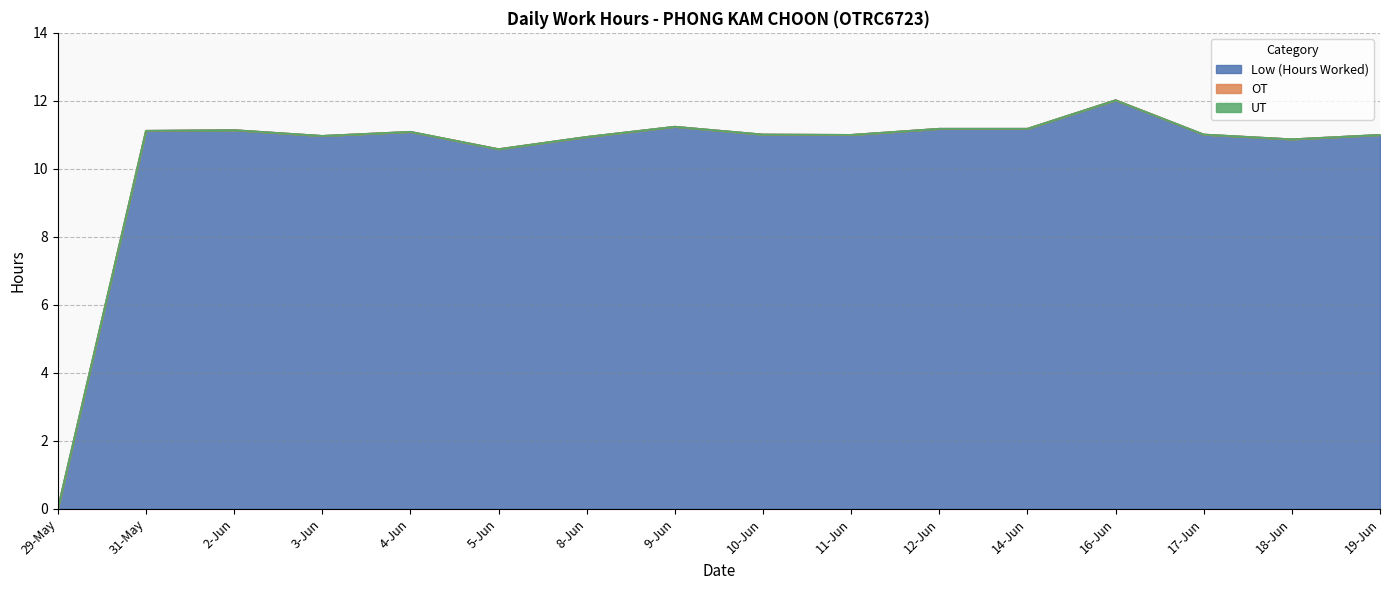

Which series has the largest range (max minus min)?

Low (Hours Worked)